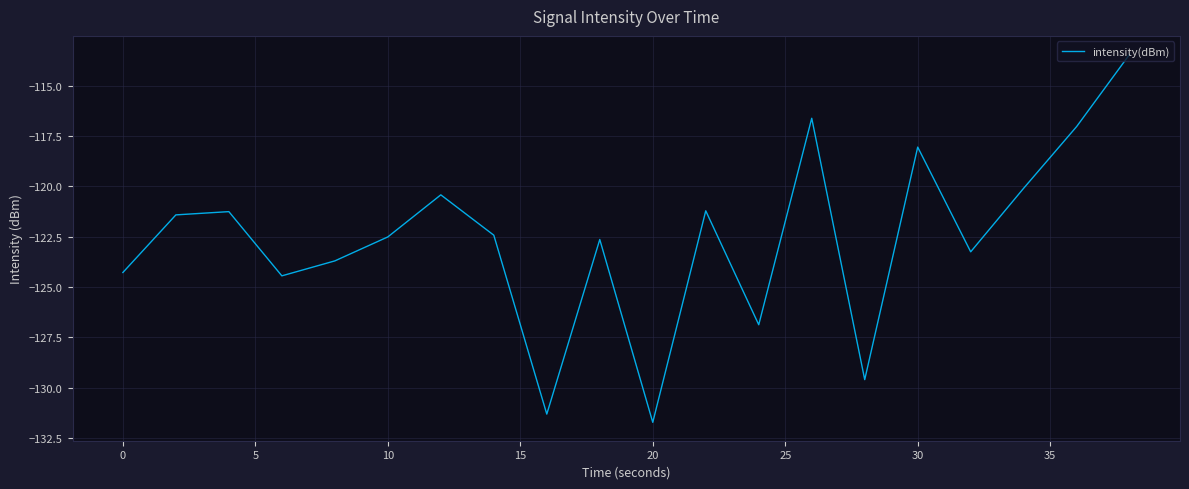

What is the minimum value shown in the chart?

-131.7